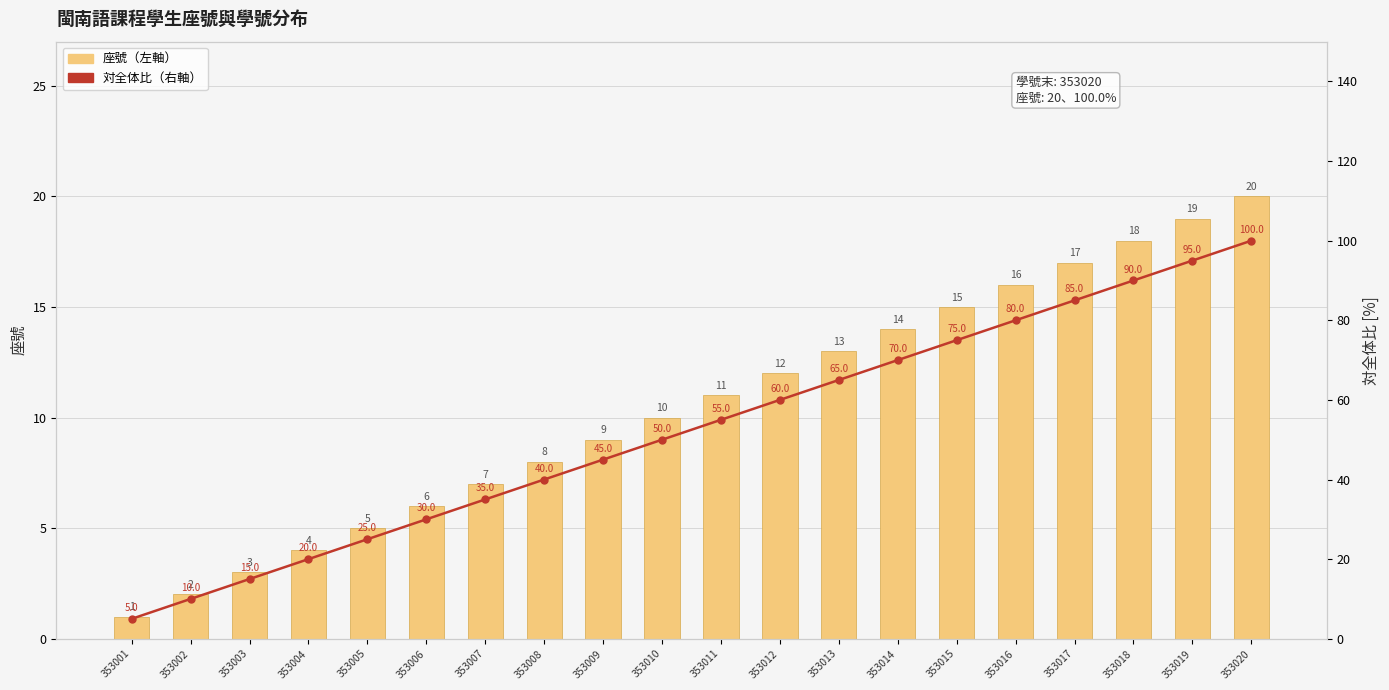

Where does the 座號（左軸） series first go above 11?

353012